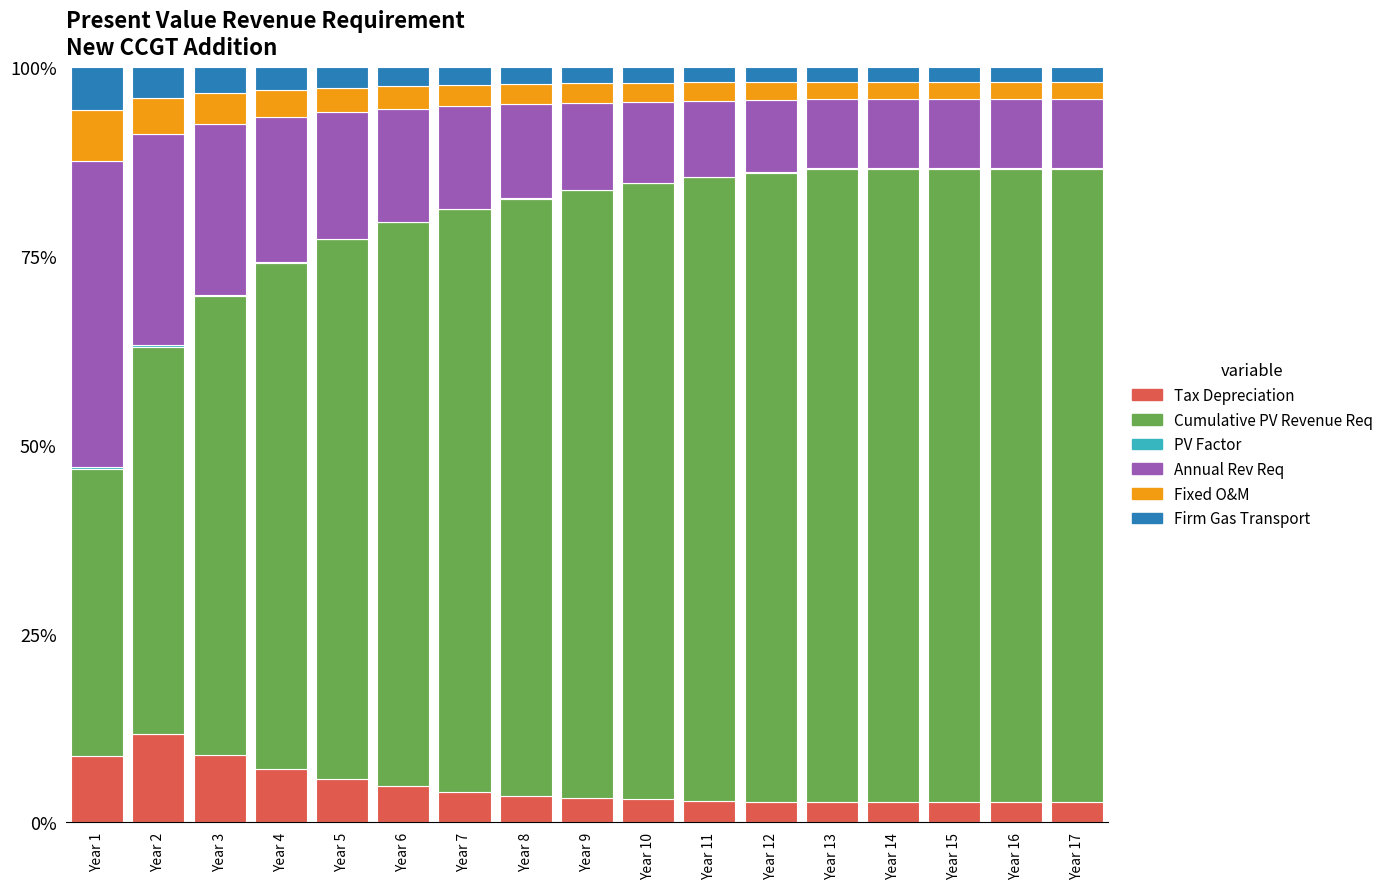

What is the maximum value for Tax Depreciation?

11.7